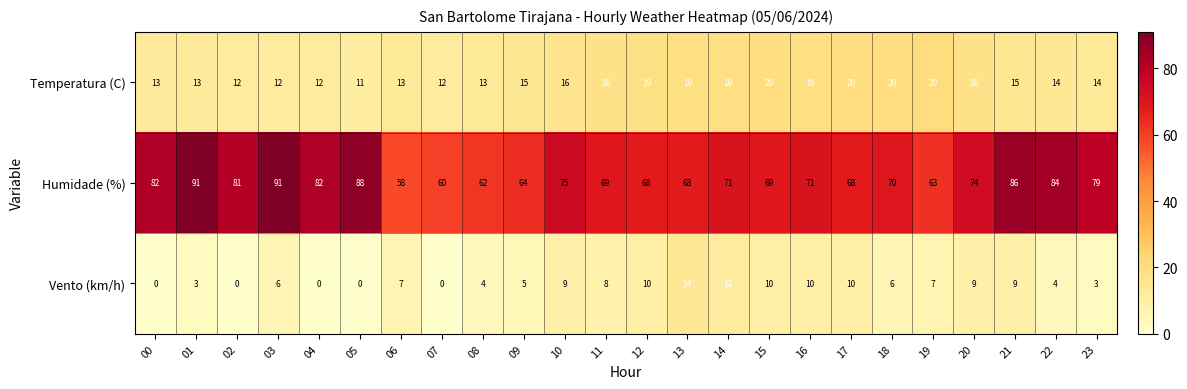

How many series are shown in this chart?

3